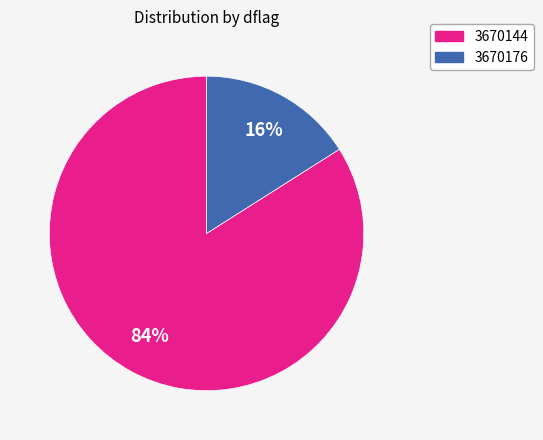

Rank the categories by value from lowest to highest.

3670176, 3670144